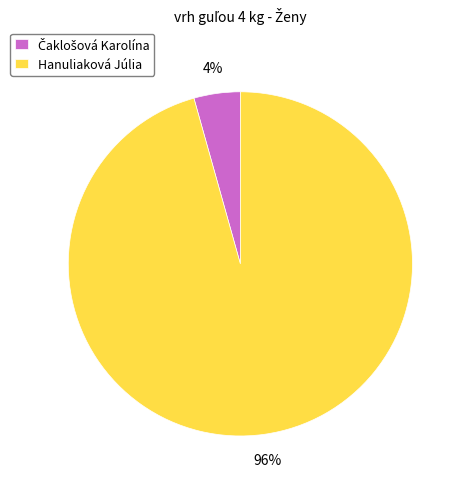

Is there any slice that represents more than half of the pie?

Yes